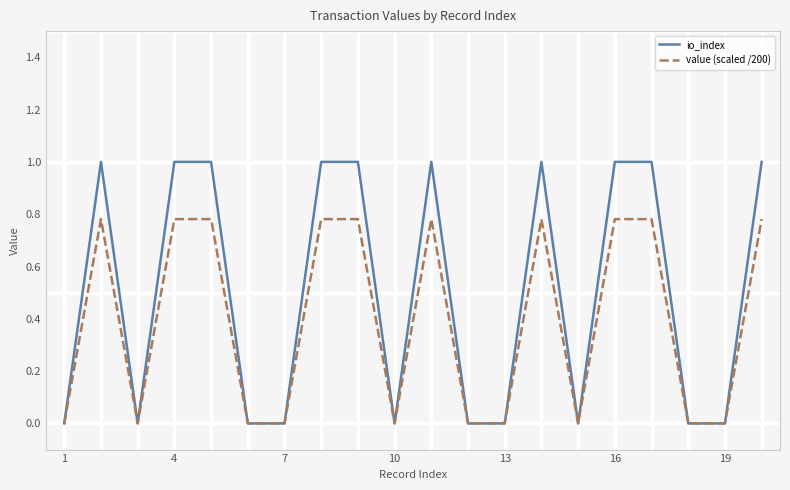

Which series has the largest total across all categories?

io_index